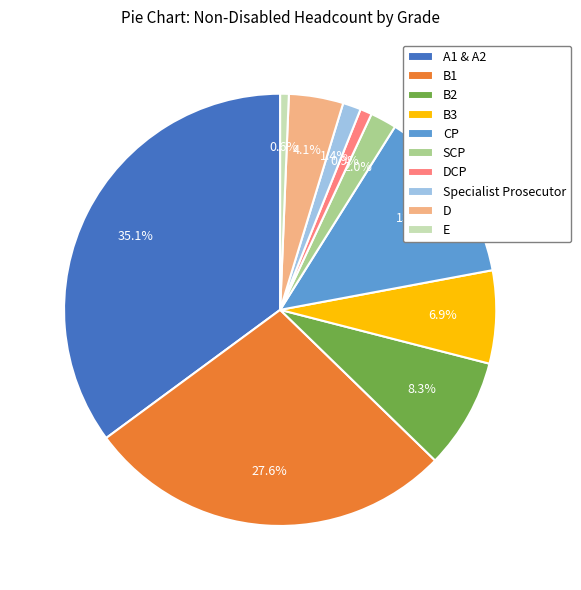

Which has a higher value, SCP or B3?

B3